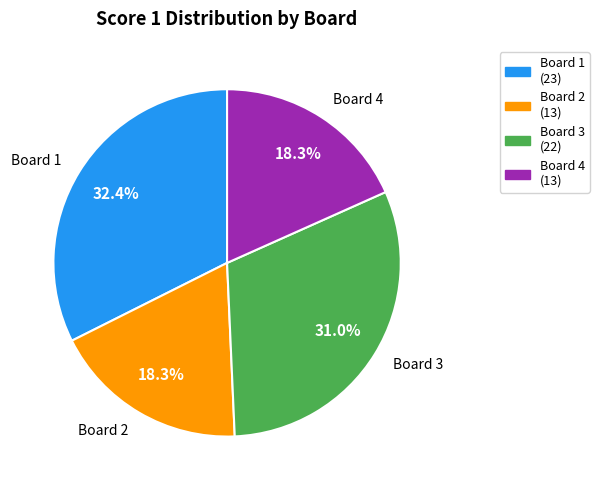

How many segments does this pie chart have?

4